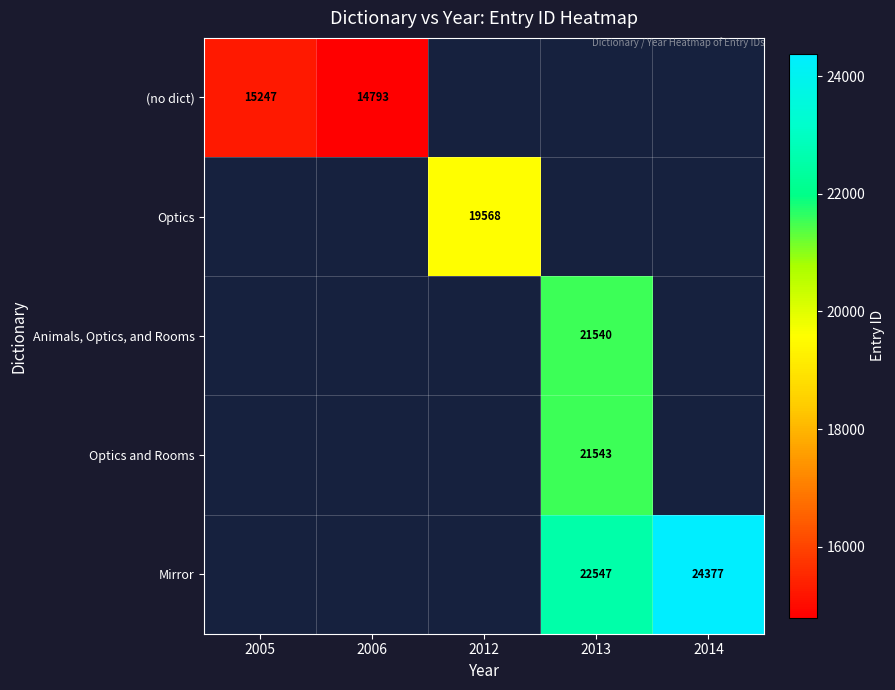

What is the smallest value displayed?

14793.0